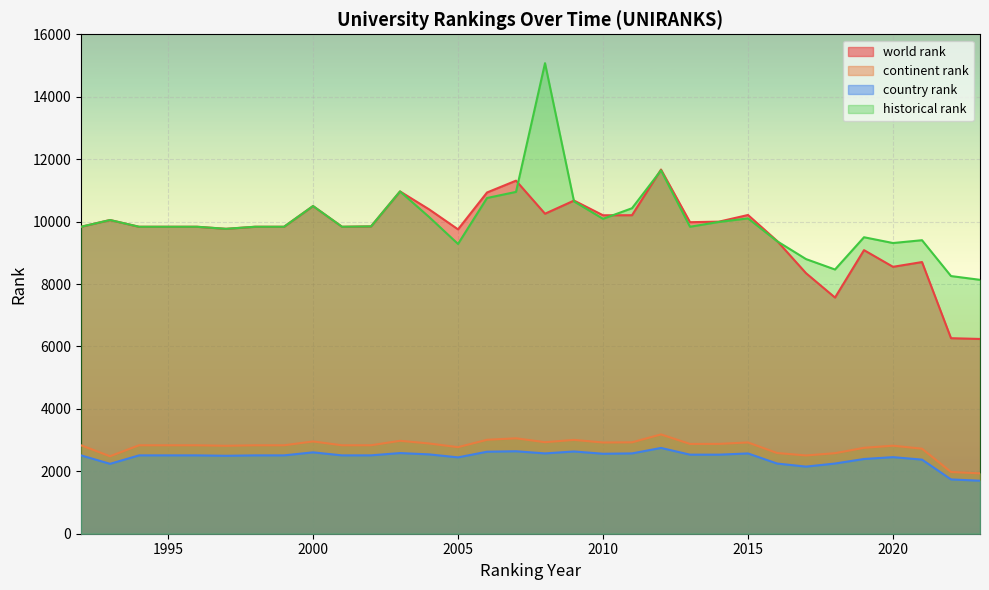

Reading left to right, transcribe all the data shown in this chart.

world rank: 9834.0	10050.0	9834.0	9834.0	9834.0	9768.0	9834.0	9834.0	10498.0	9834.0	9846.0	10966.0	10393.0	9751.0	10932.0	11311.0	10252.0	10673.0	10202.0	10204.0	11667.0	9980.0	9998.0	10211.0	9382.0	8347.0	7566.0	9085.0	8551.0	8703.0	6264.0	6239.0
continent rank: 2833.0	2482.0	2833.0	2833.0	2833.0	2817.0	2833.0	2833.0	2956.0	2833.0	2834.0	2977.0	2891.0	2773.0	3009.0	3057.0	2932.0	3006.0	2922.0	2928.0	3181.0	2876.0	2878.0	2924.0	2586.0	2507.0	2580.0	2752.0	2820.0	2724.0	1978.0	1933.0
country rank: 2510.0	2239.0	2510.0	2510.0	2510.0	2497.0	2510.0	2510.0	2607.0	2510.0	2511.0	2584.0	2542.0	2446.0	2627.0	2642.0	2573.0	2635.0	2562.0	2573.0	2748.0	2533.0	2533.0	2572.0	2249.0	2150.0	2249.0	2394.0	2453.0	2374.0	1740.0	1698.0
historical rank: 9834.0	10050.0	9834.0	9834.0	9834.0	9768.0	9834.0	9834.0	10498.0	9834.0	9846.0	10966.0	10149.0	9283.5	10755.0	10951.0	15074.5	10646.0	10088.5	10427.5	11640.5	9834.5	9989.0	10102.0	9372.5	8798.5	8464.5	9498.0	9312.5	9403.0	8254.5	8134.0